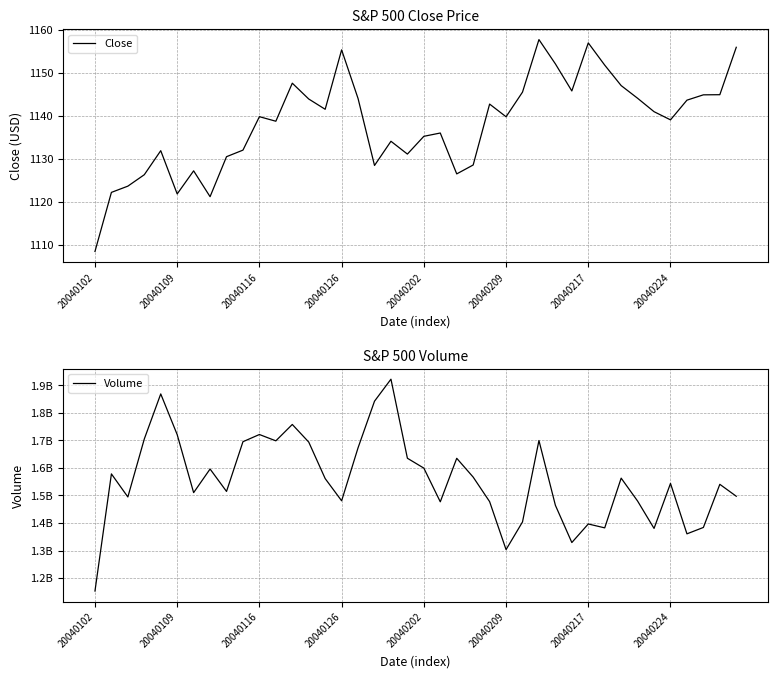

True or false: Volume has more than 1 interior local peaks.

True